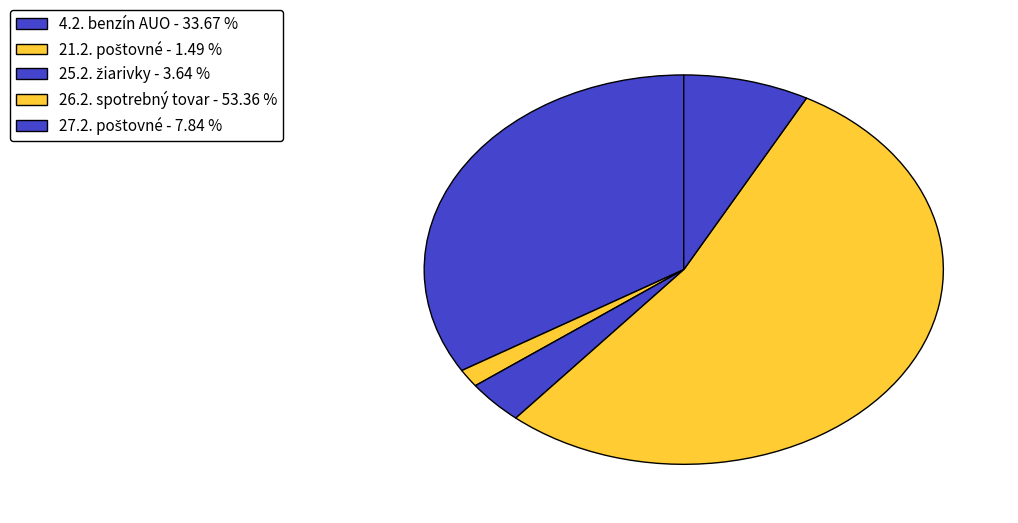

Count the number of slices in the pie.

5